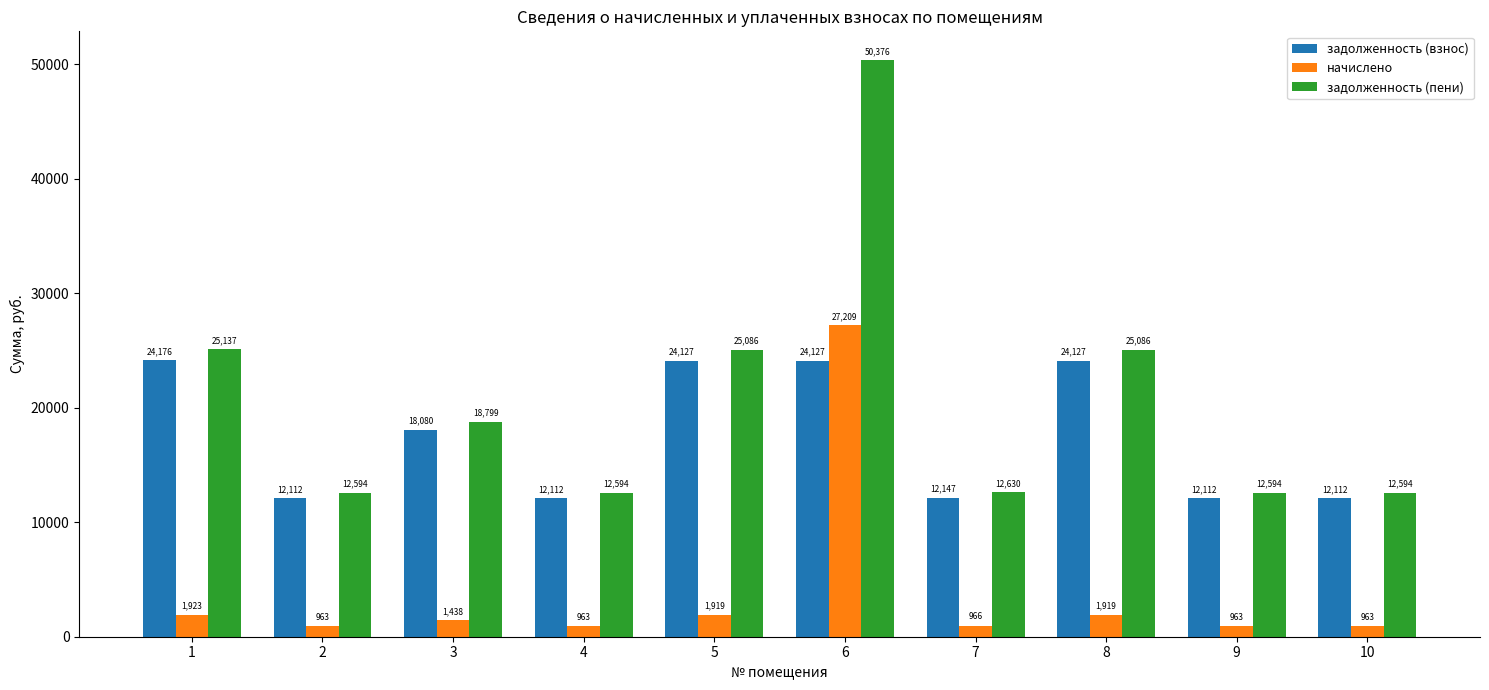

Which category has the highest value across all series?

6